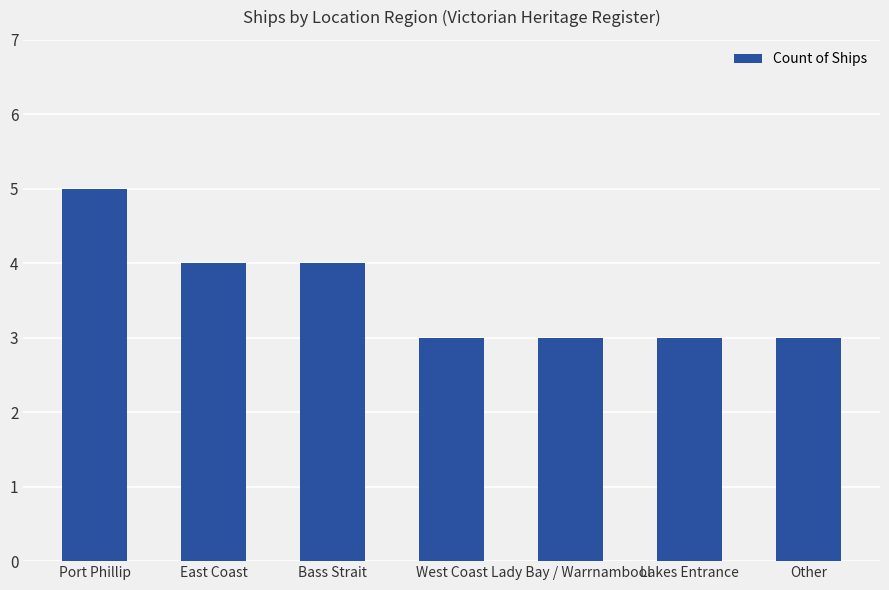

True or false: the data shows 4 at Bass Strait.

True